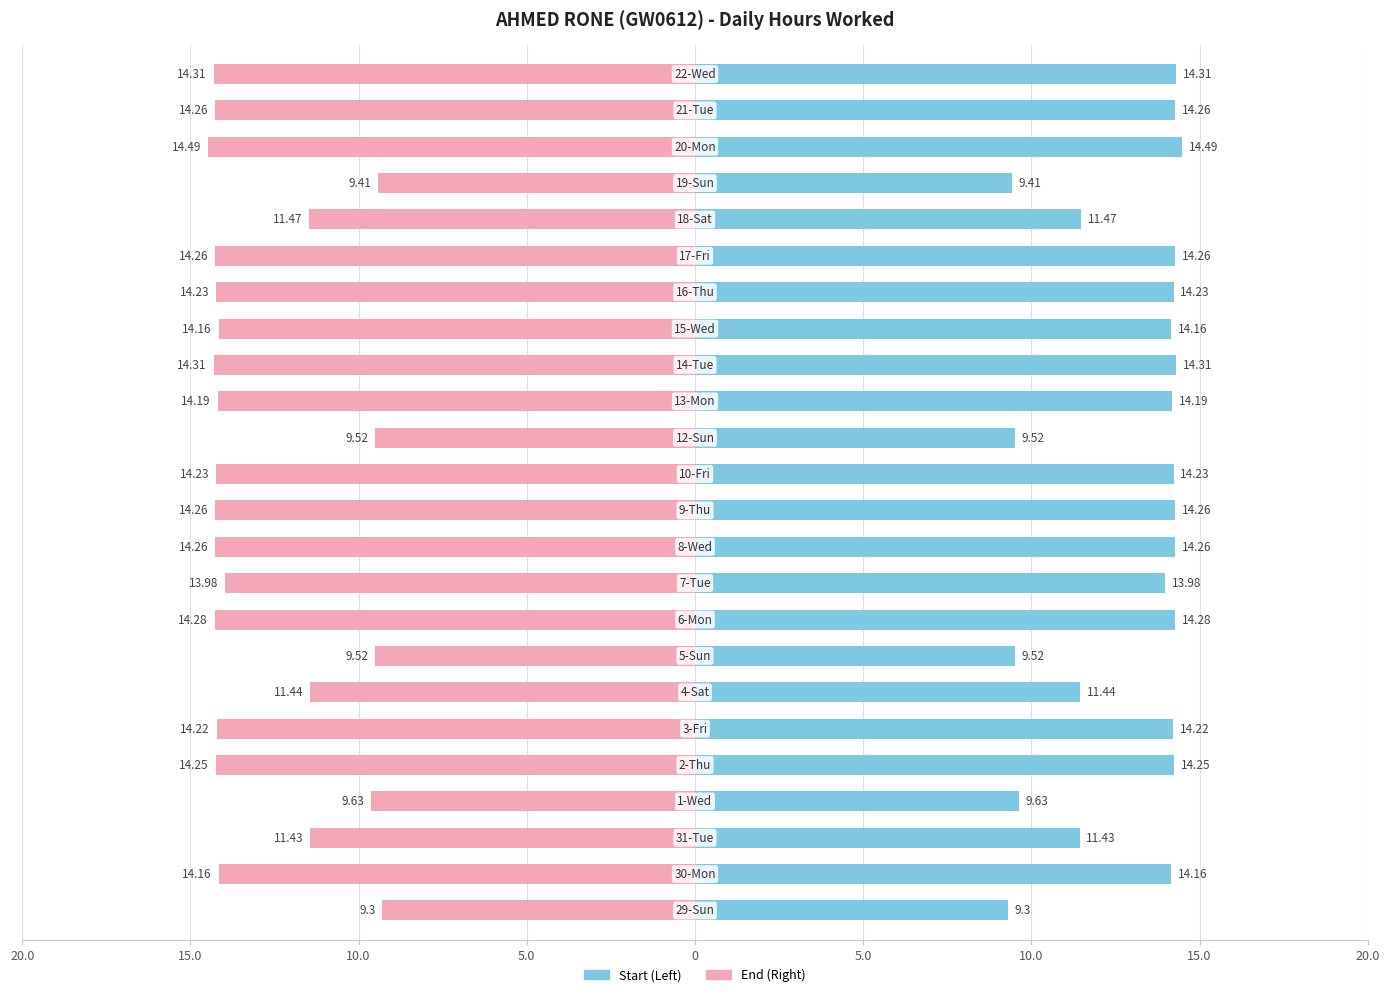

Is the value of Hours Worked at 12 greater than the value of Hours Worked (mirror) at 20.0?

Yes